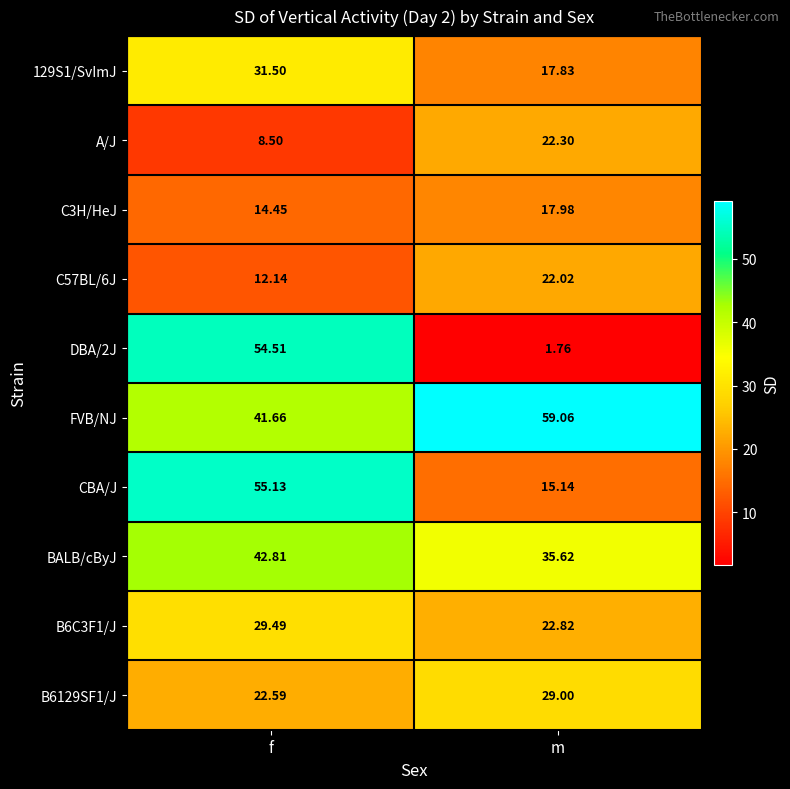

Where does the BALB/cByJ series first go above 42?

f